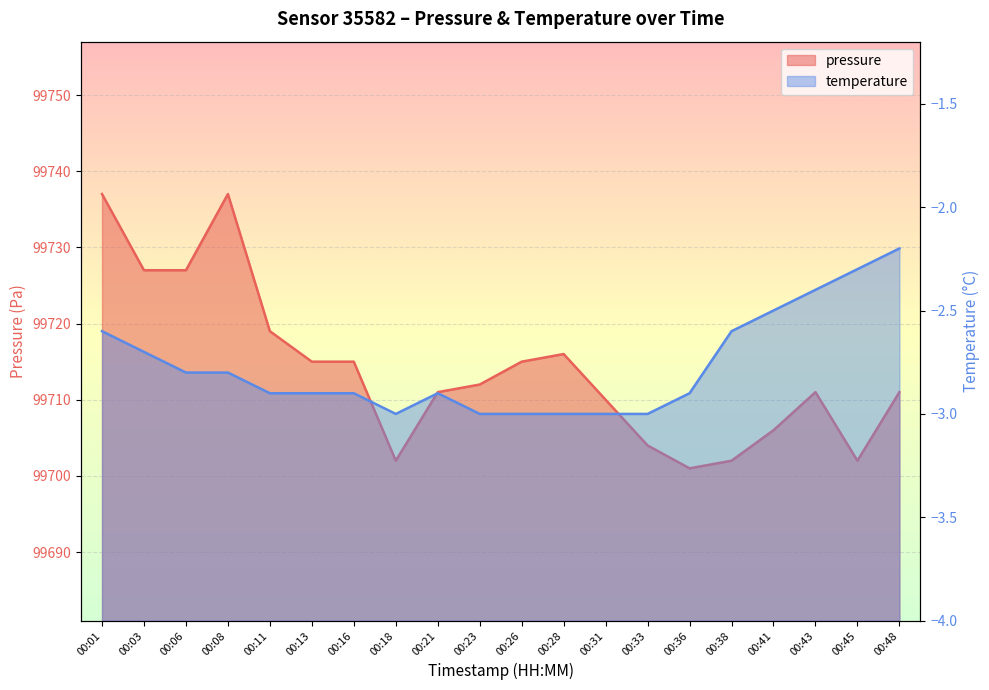

At 00:08, list the series in order from smallest to largest.

temperature, pressure